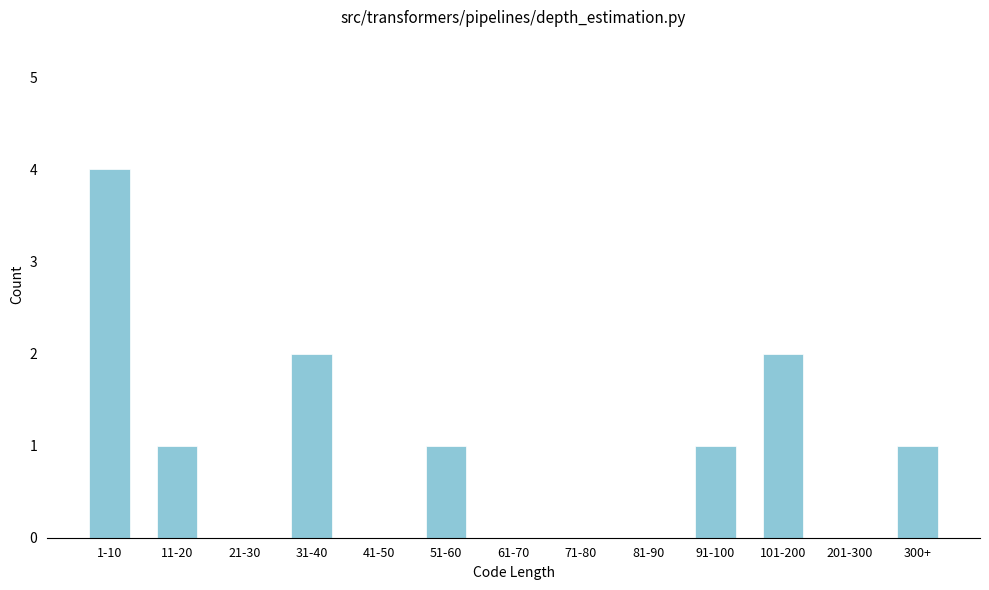

Reading left to right, list all the values displayed in this chart.

1-10=4	11-20=1	21-30=0	31-40=2	41-50=0	51-60=1	61-70=0	71-80=0	81-90=0	91-100=1	101-200=2	201-300=0	300+=1